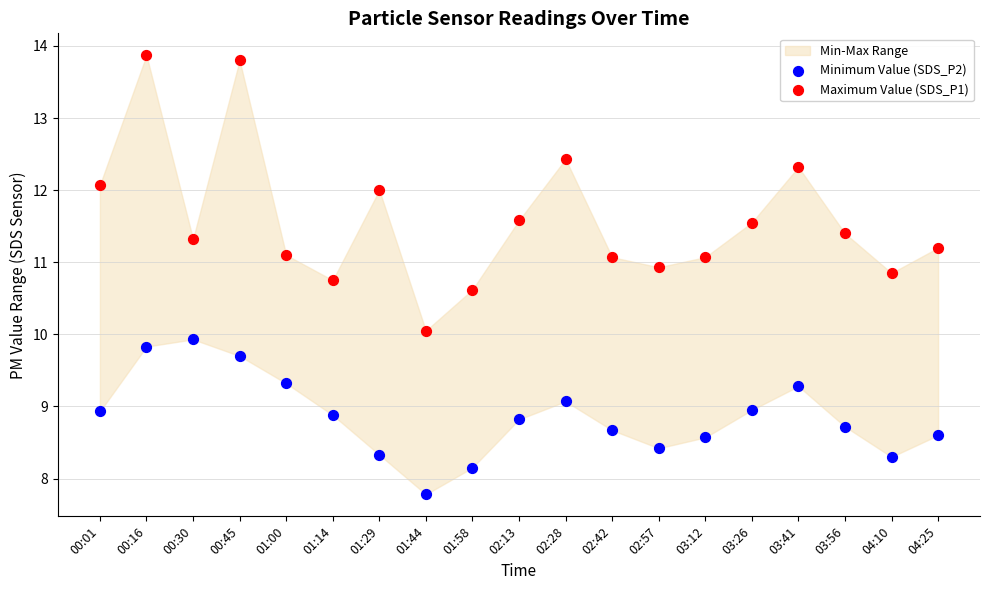

Which series reaches the maximum Y coordinate?

Maximum Value (SDS_P1)